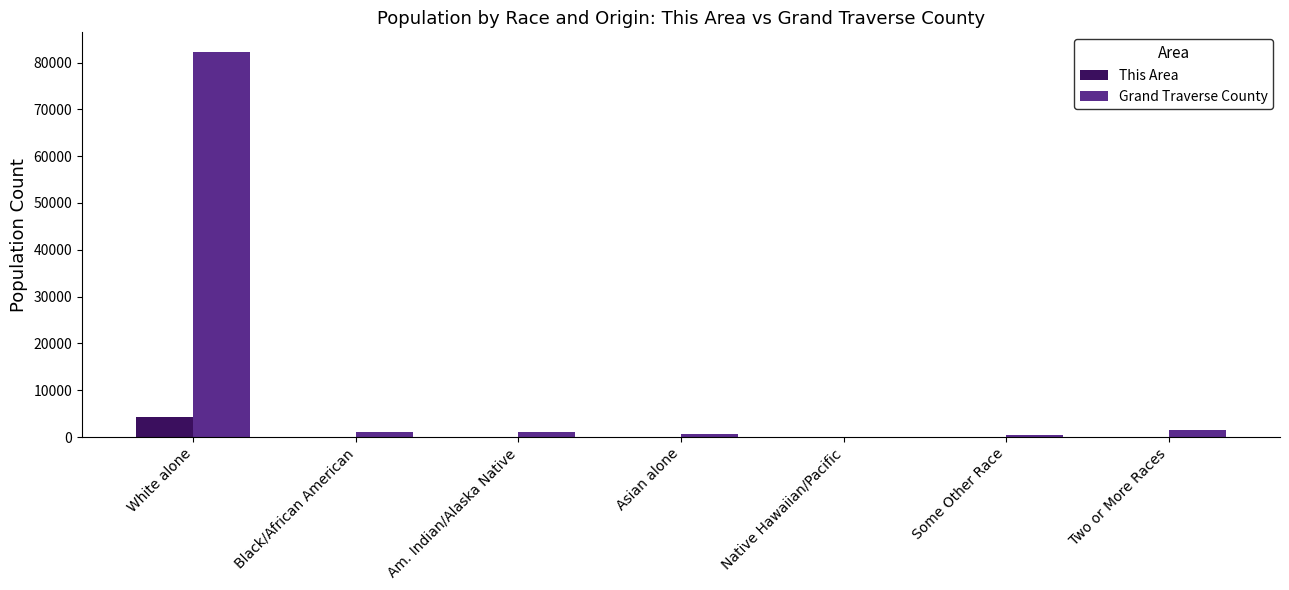

Is the value of This Area at Some Other Race greater than the value of Grand Traverse County at White alone?

No